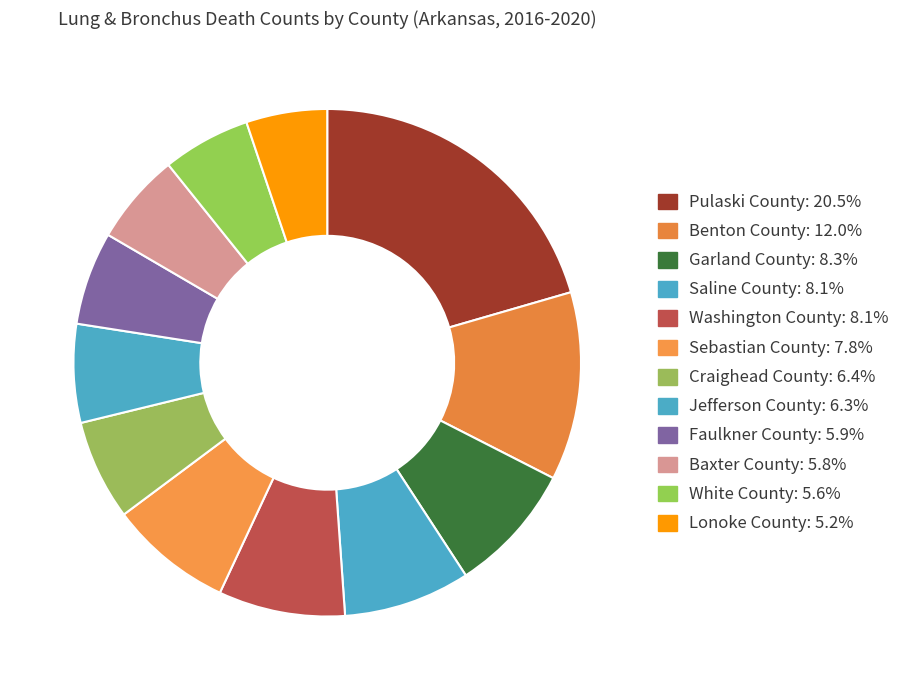

Count the number of slices in the pie.

12